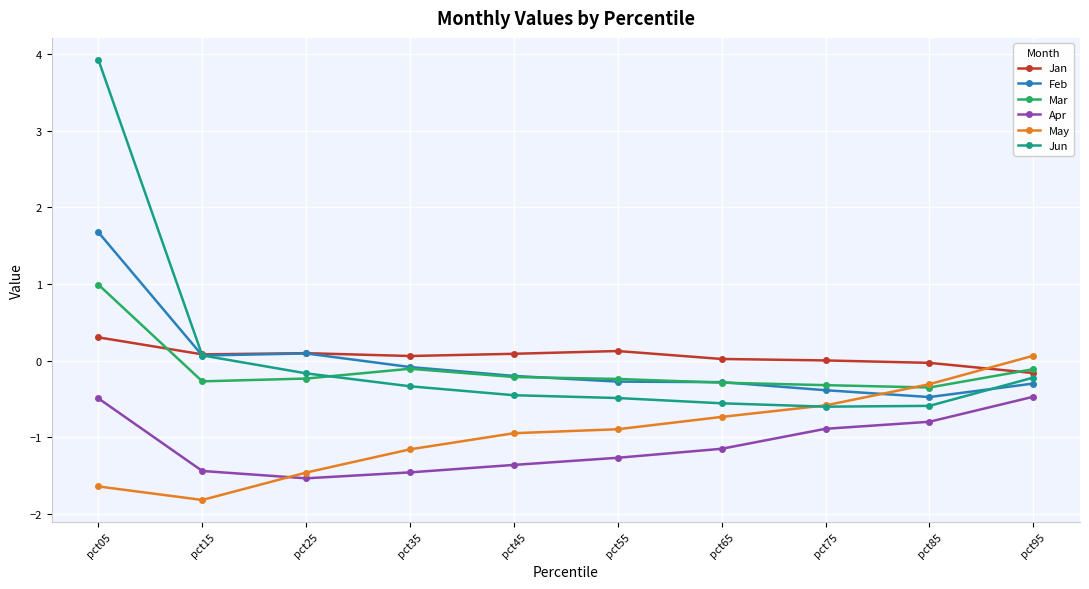

True or false: May and Jan cross at least once.

True